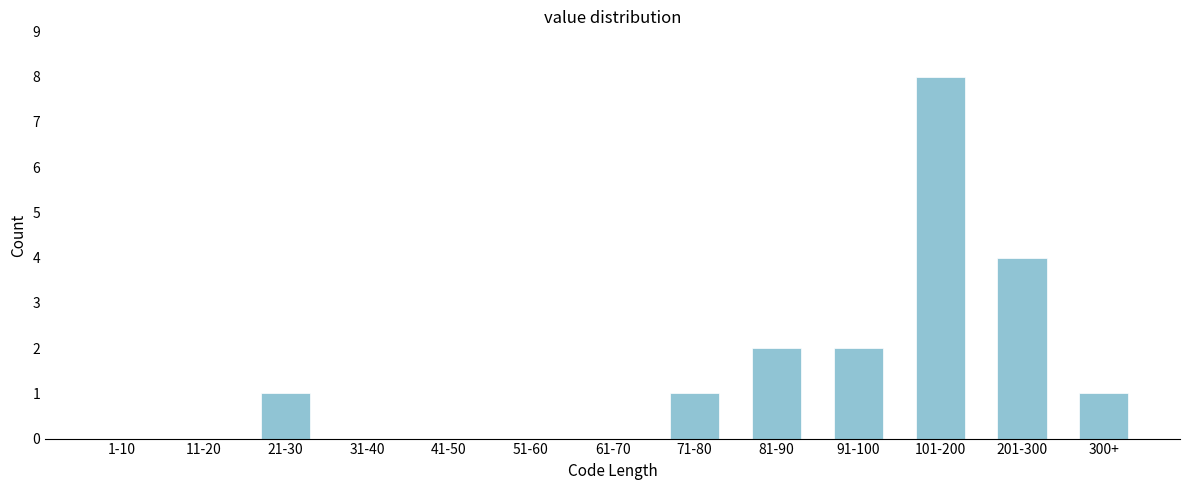

Reading right to left, transcribe all the data shown in this chart.

300+=1	201-300=4	101-200=8	91-100=2	81-90=2	71-80=1	61-70=0	51-60=0	41-50=0	31-40=0	21-30=1	11-20=0	1-10=0